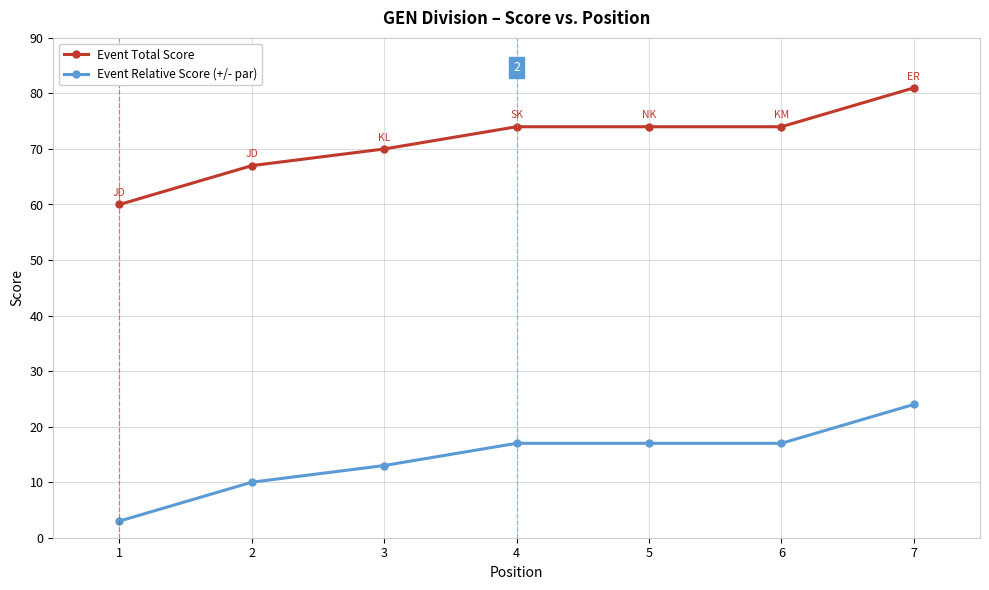

Which label corresponds to the smallest value in the chart?

1